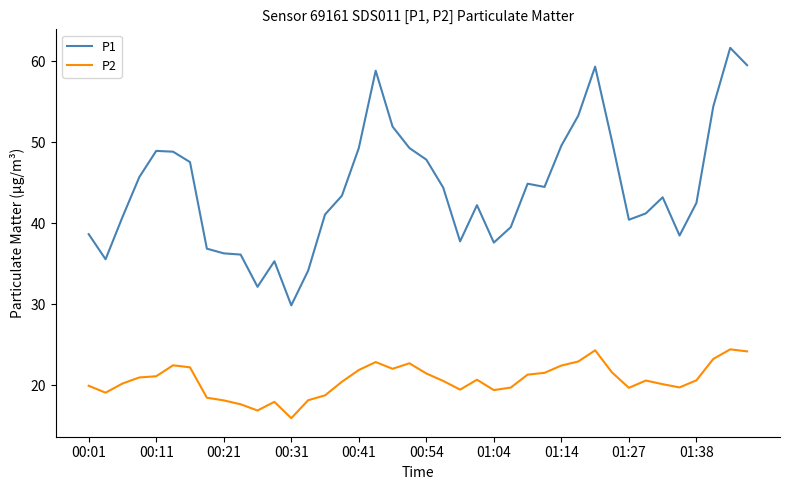

Rank the series by their maximum value, from highest to lowest.

P1, P2